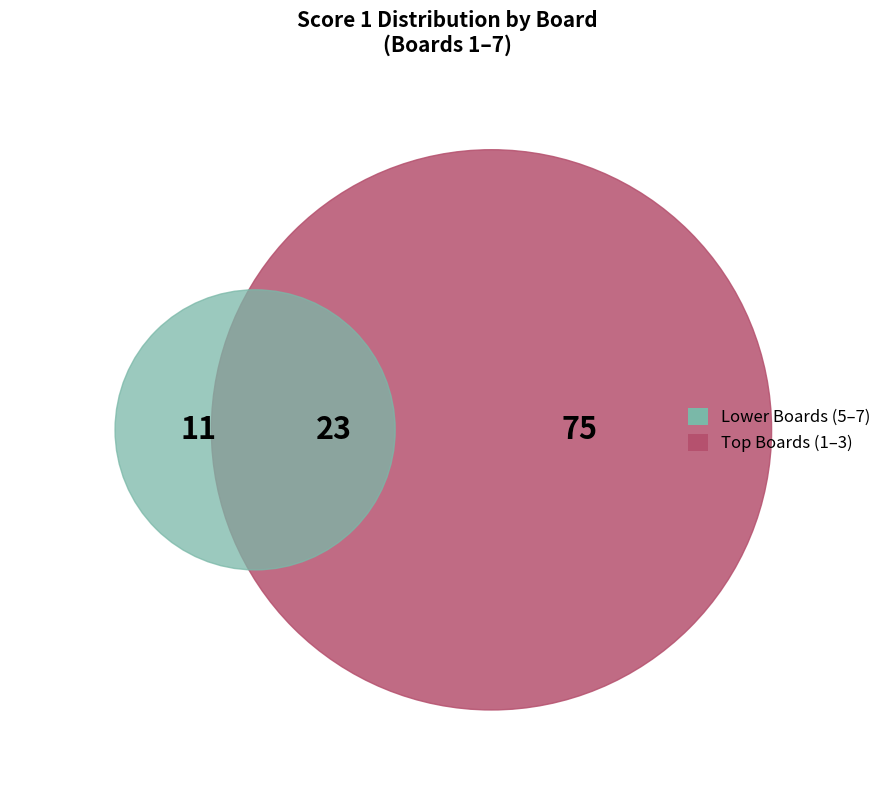

Is it true that 3 is 27% of the pie?

False